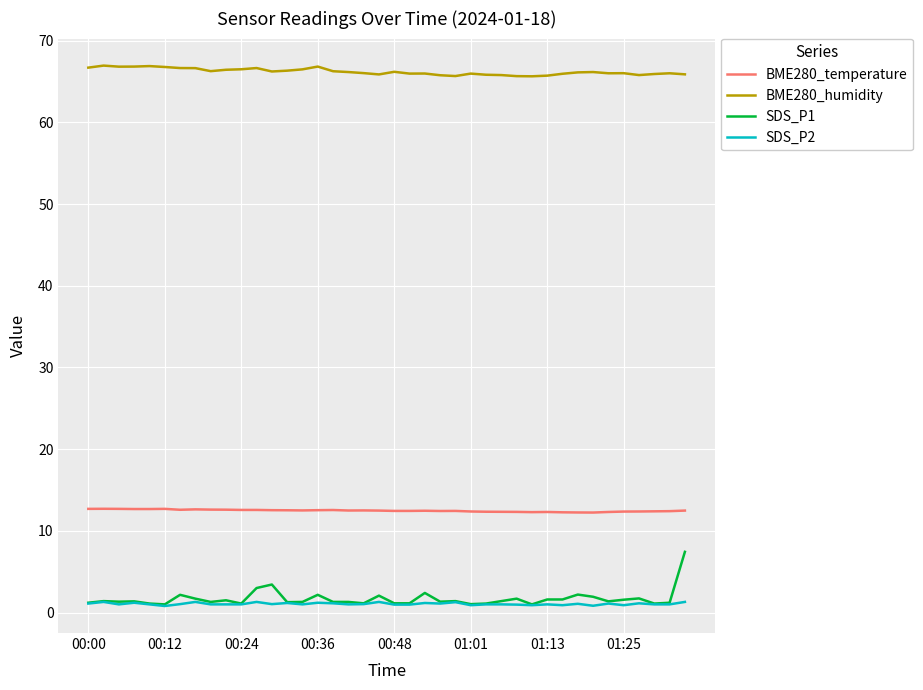

What is the sum of all BME280_temperature values?

499.0